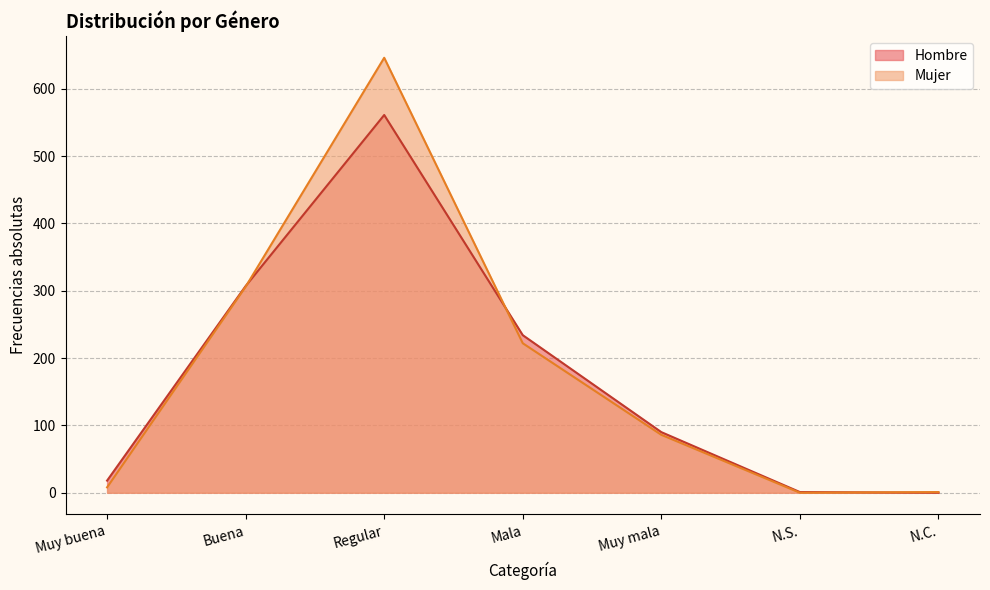

True or false: Mujer and Hombre cross at least once.

True